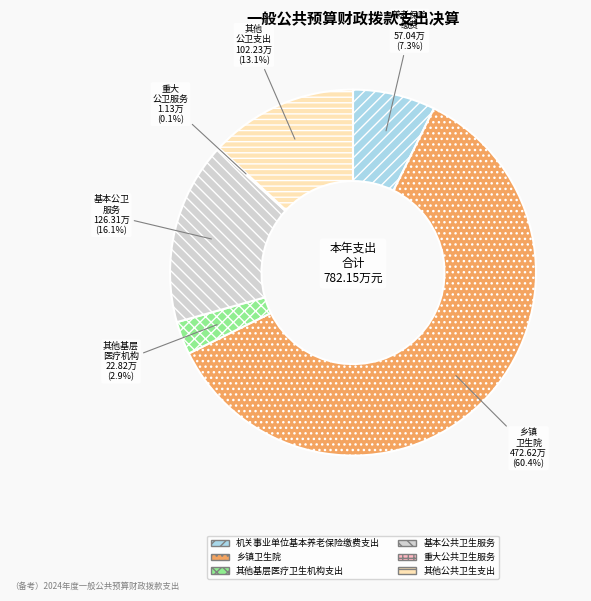

Combined, do 其他基层医疗卫生机构支出 and 其他公共卫生支出 account for over 50%?

No